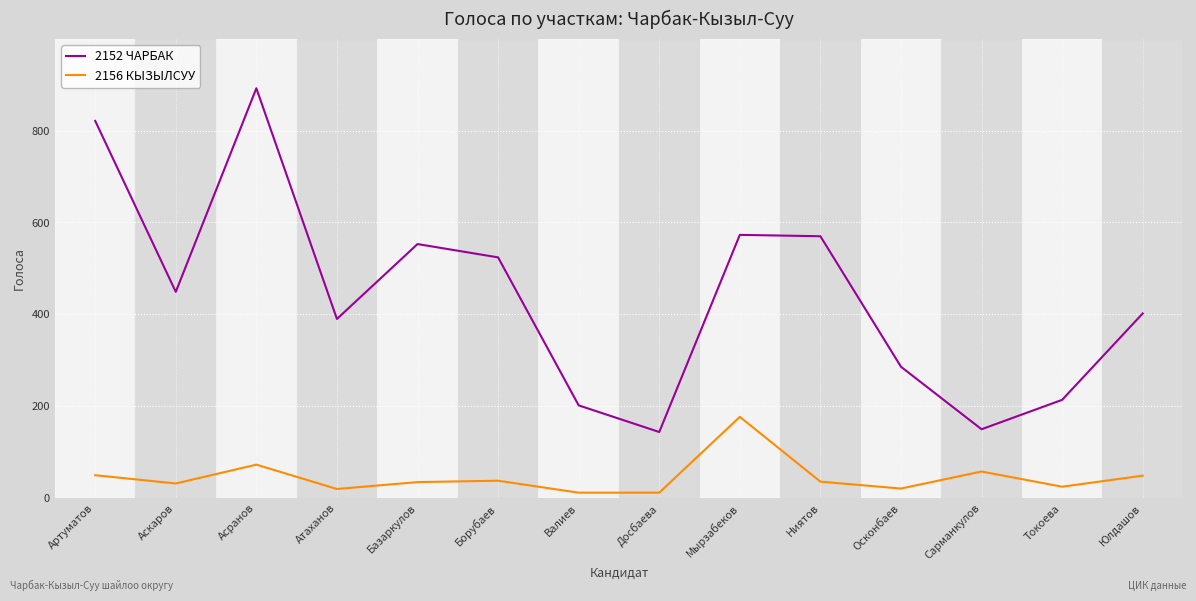

Where does the 2152 ЧАРБАК series first go above 449?

Артуматов